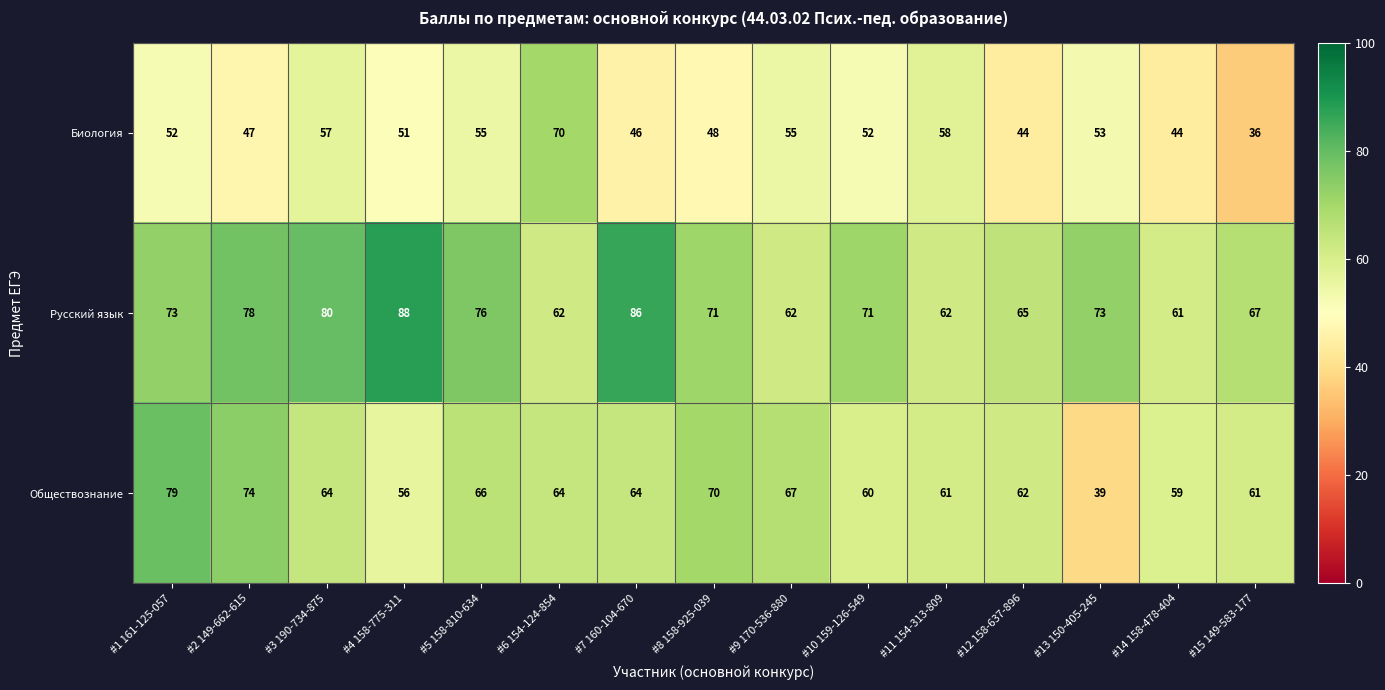

List the series in order of their overall mean, highest first.

Русский язык, Обществознание, Биология